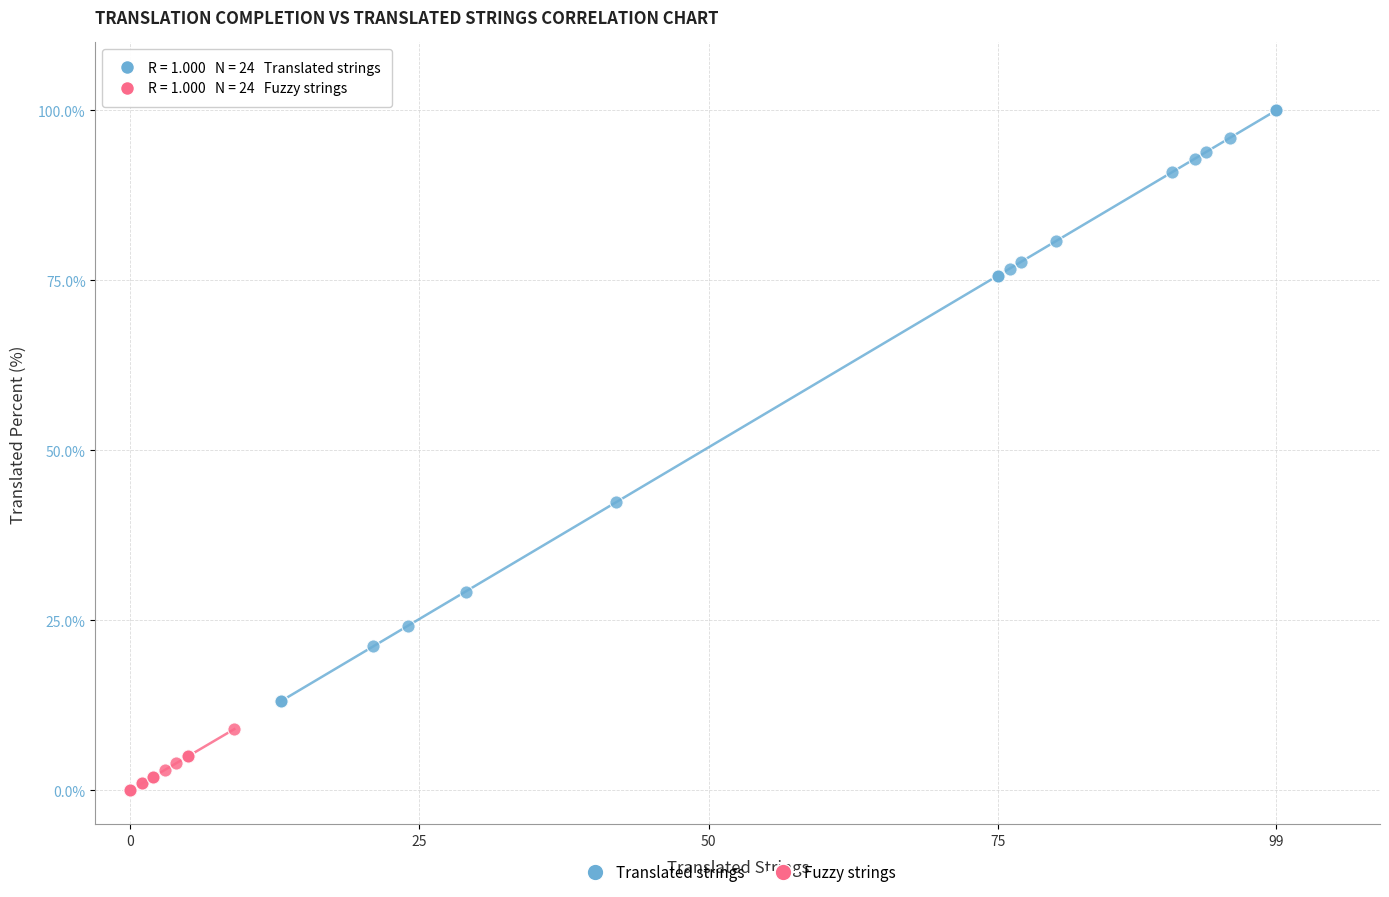

Which series reaches the maximum Y coordinate?

Translated strings